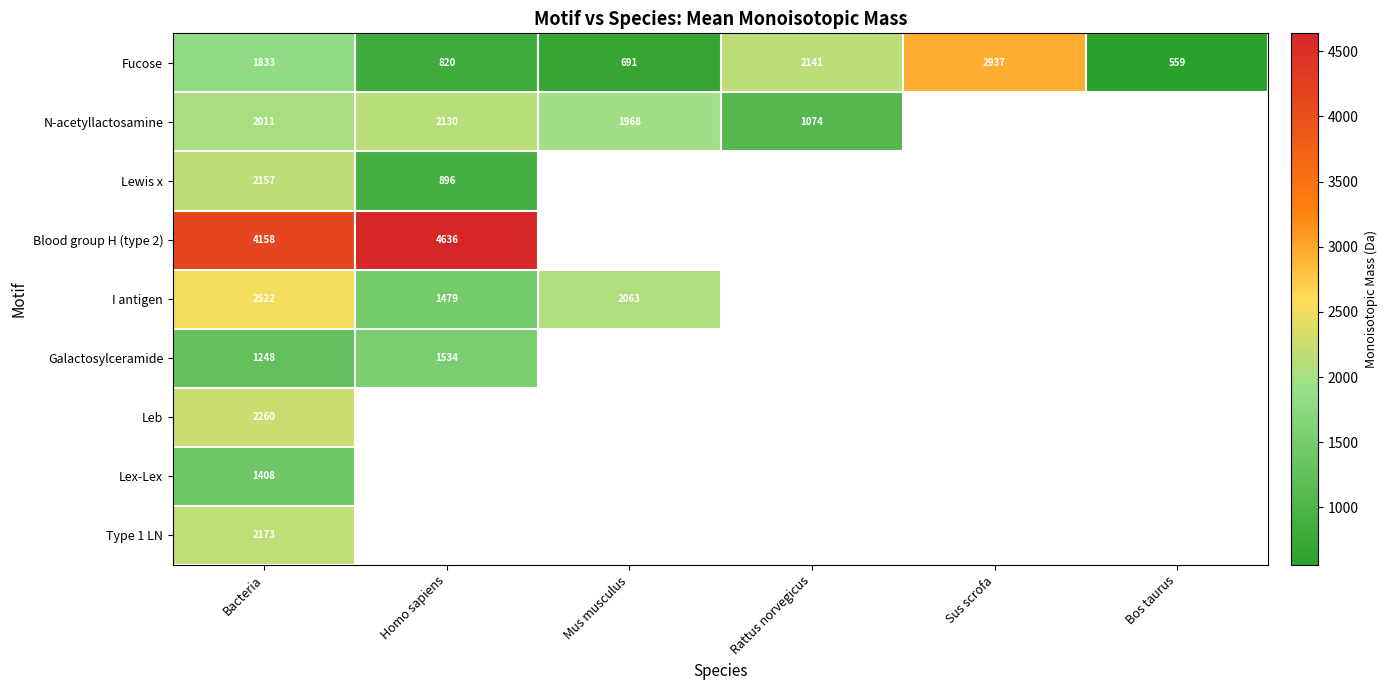

What is the maximum value shown in the chart?

4636.5